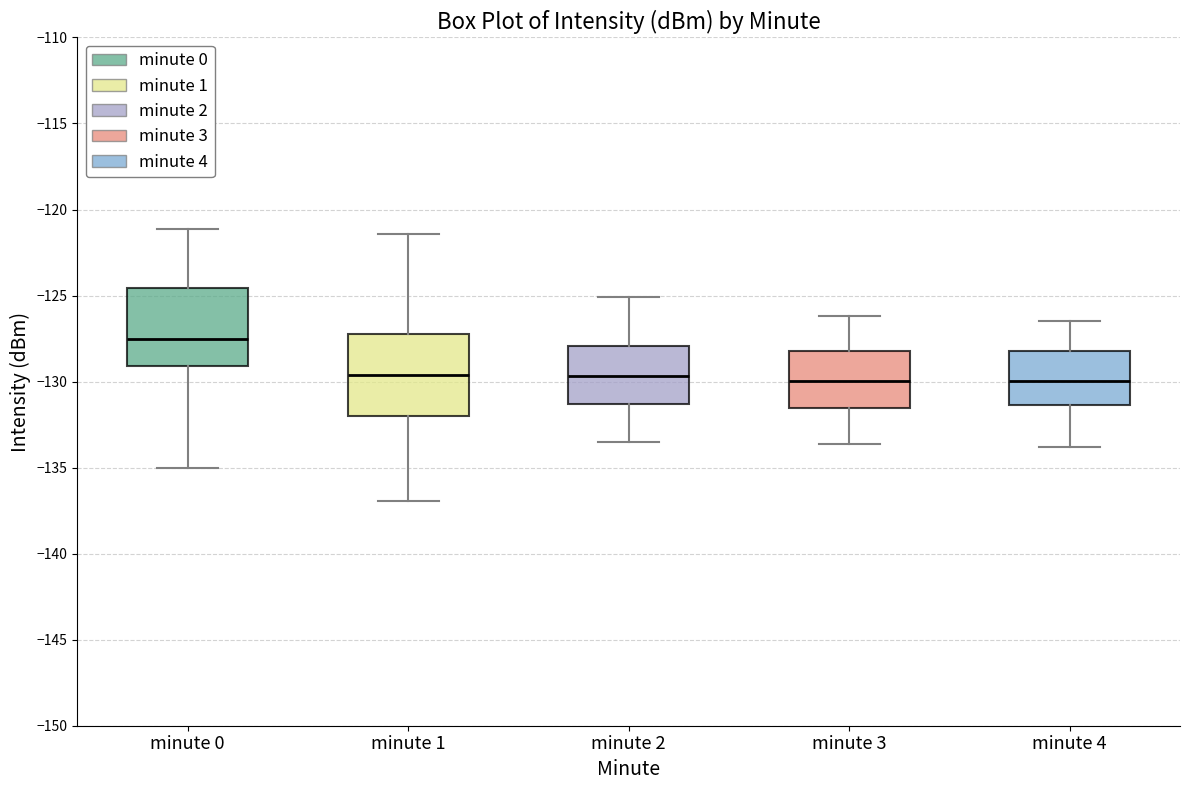

Reading left to right, transcribe this box plot: for each box, give where its median line is, the range the box spans, and where its two whiskers end, as read against the y-axis. The values are not printed on the chart, so give them approximately, as read against the axis.

minute 0: median -127.5, box -129.0 to -124.5, whiskers -135.0 to -121.0
minute 1: median -129.5, box -132.0 to -127.0, whiskers -137.0 to -121.5
minute 2: median -129.5, box -131.5 to -128.0, whiskers -133.5 to -125.0
minute 3: median -130.0, box -131.5 to -128.0, whiskers -133.5 to -126.0
minute 4: median -130.0, box -131.5 to -128.0, whiskers -134.0 to -126.5